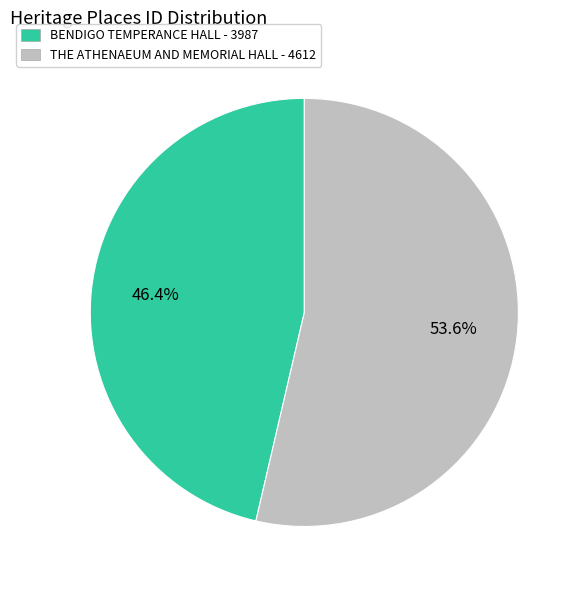

To the nearest percent, what portion does BENDIGO TEMPERANCE HALL represent?

46%